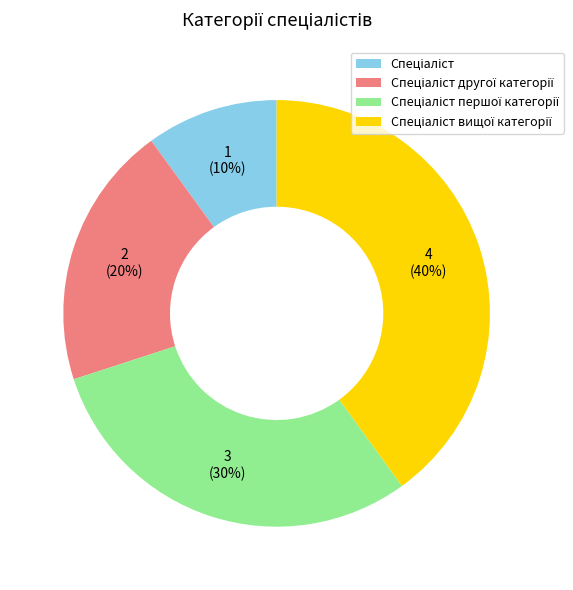

To the nearest percent, what is the difference between the largest and smallest slice percentages?

30%